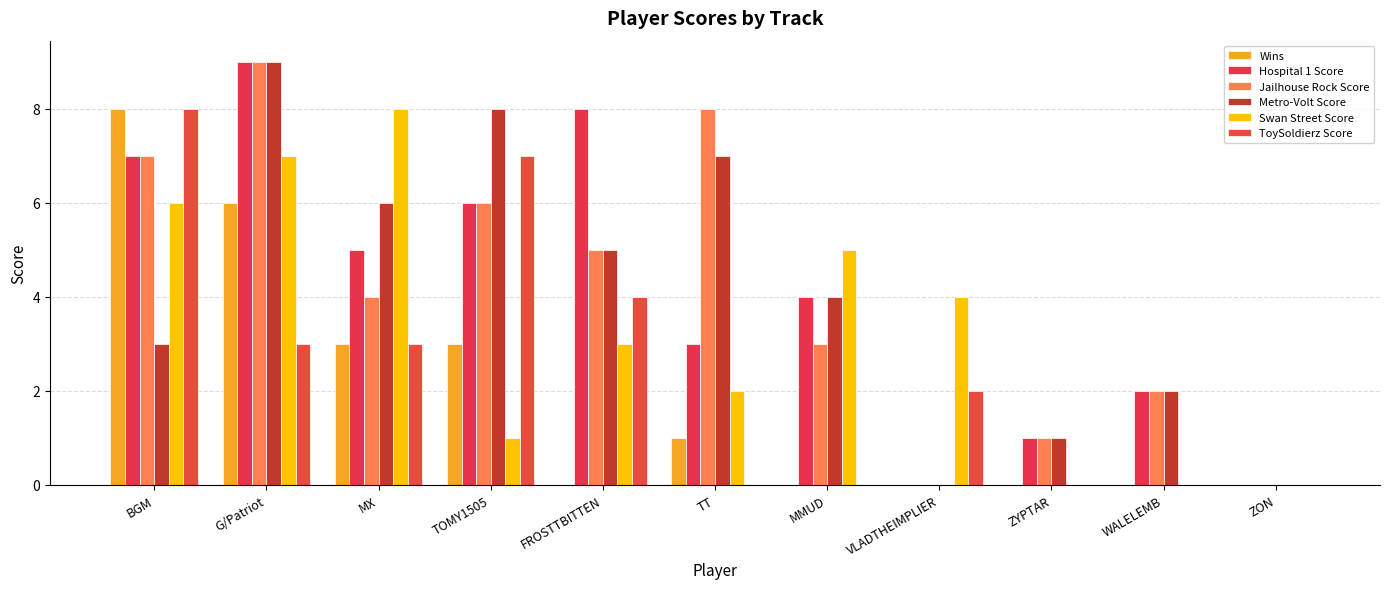

At how many categories does at least one series exceed 5?

6